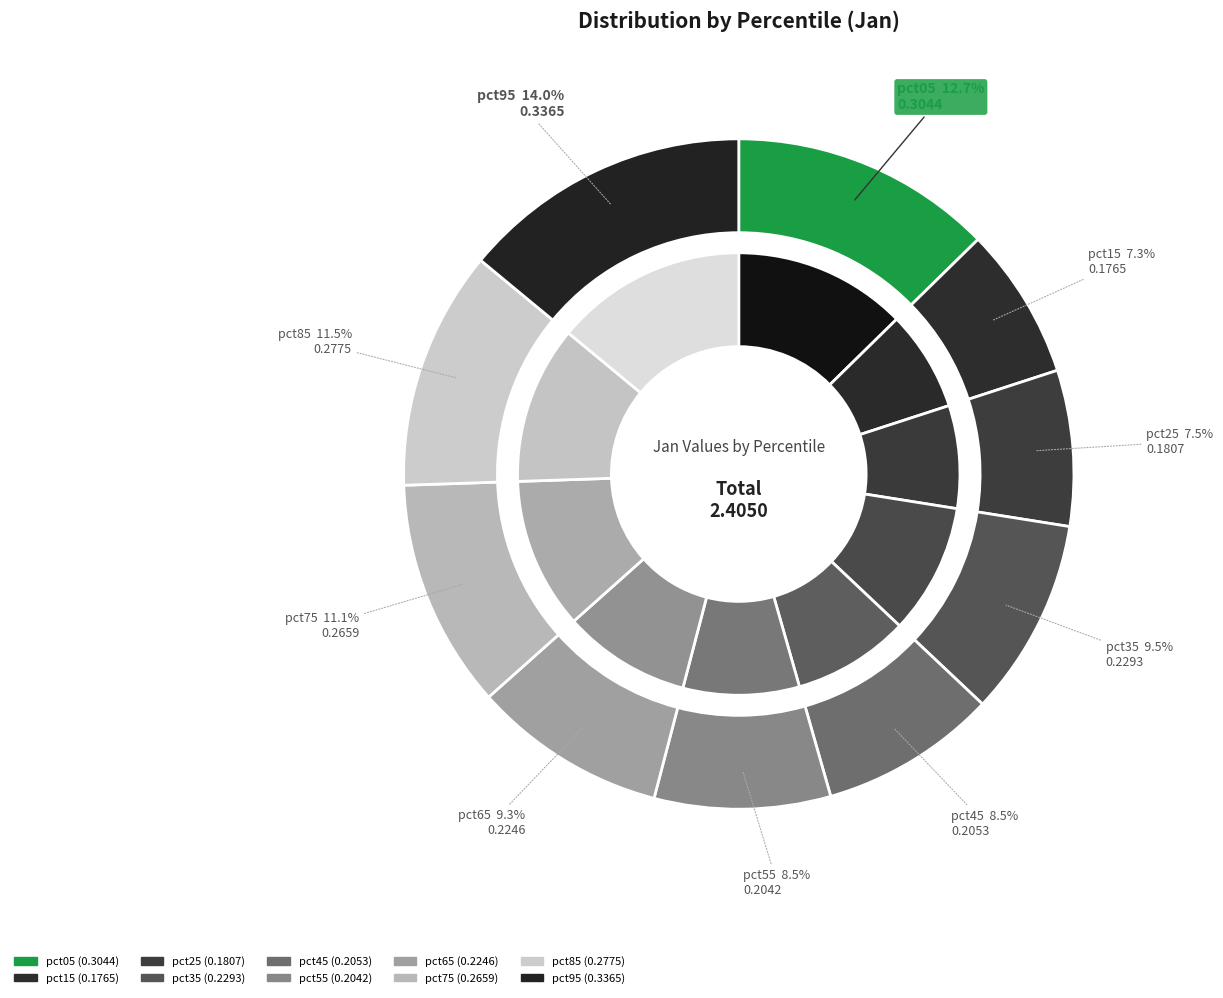

To the nearest percent, what is the average slice percentage?

10%